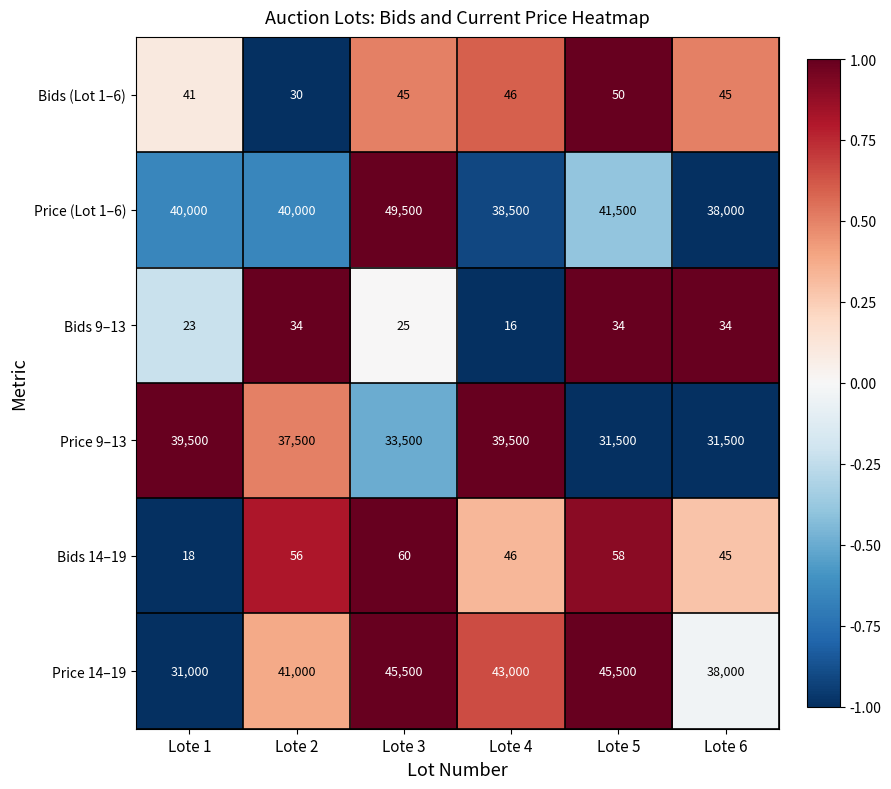

What is the sum of the Price 14–19 values at Lote 2 and Lote 3?

86500